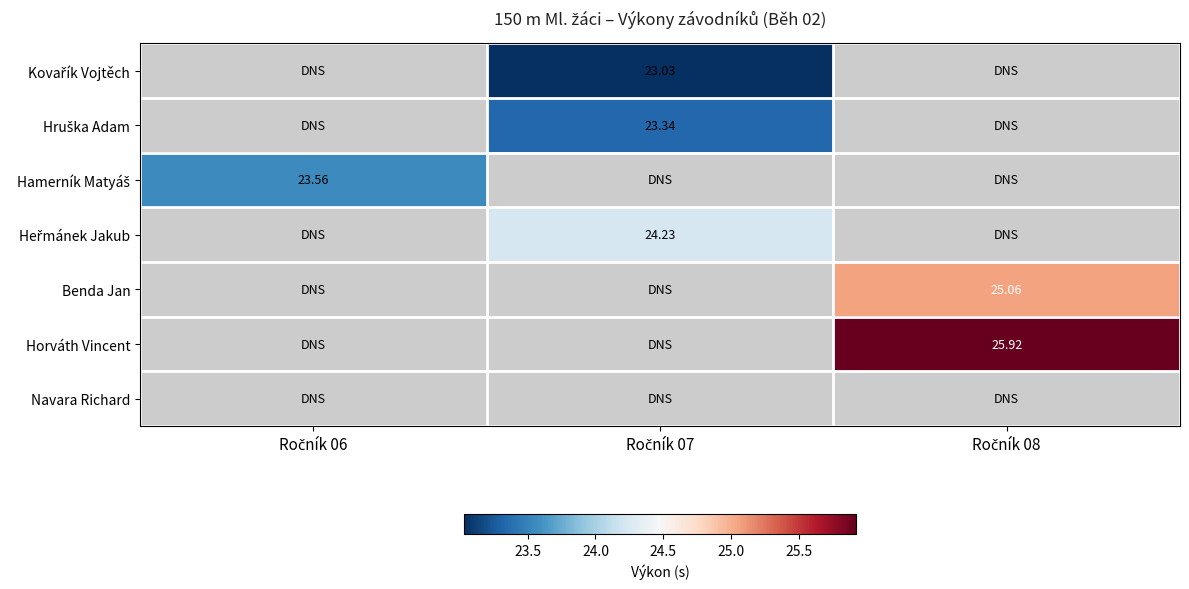

How many values in Kovařík Vojtěch are above zero?

1